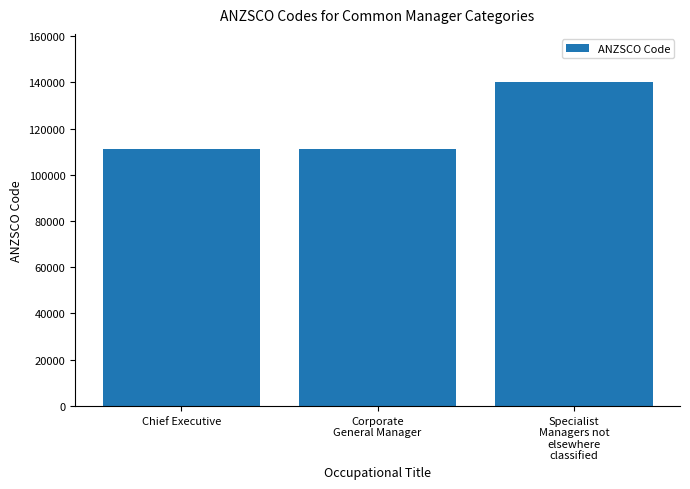

What is the average value?

120774